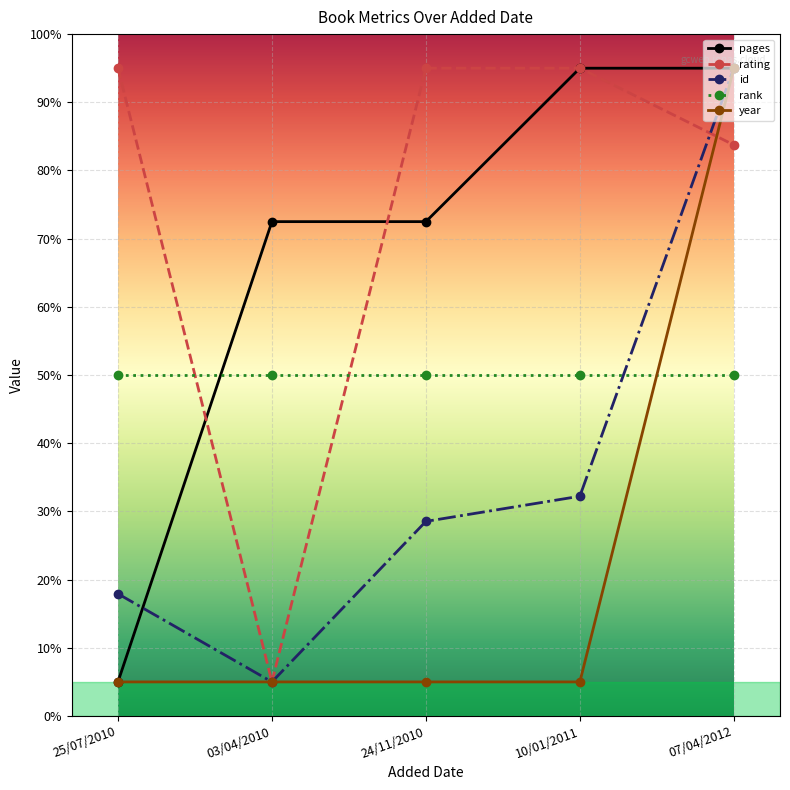

What is the minimum value shown in the chart?

5.0